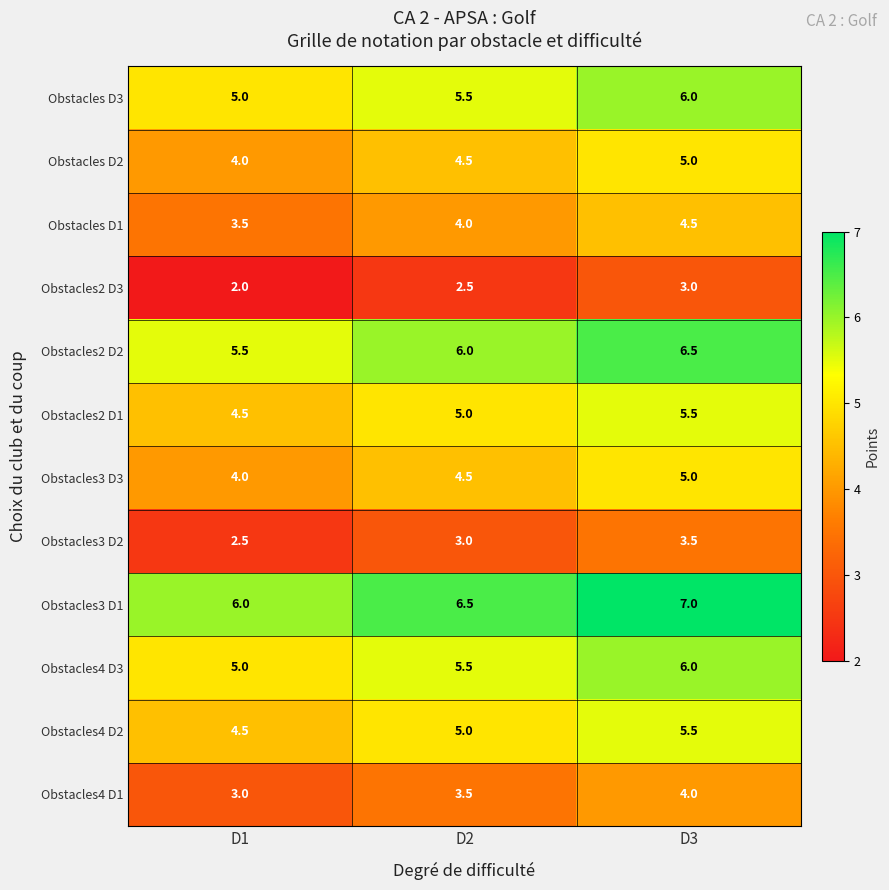

Which category has the lowest value across all series?

D1